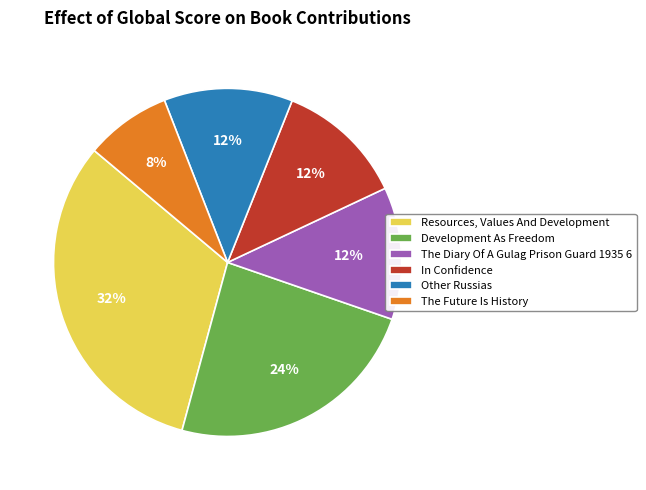

What percentage is the The Diary Of A Gulag Prison Guard 1935 6 slice, to the nearest percent?

12%